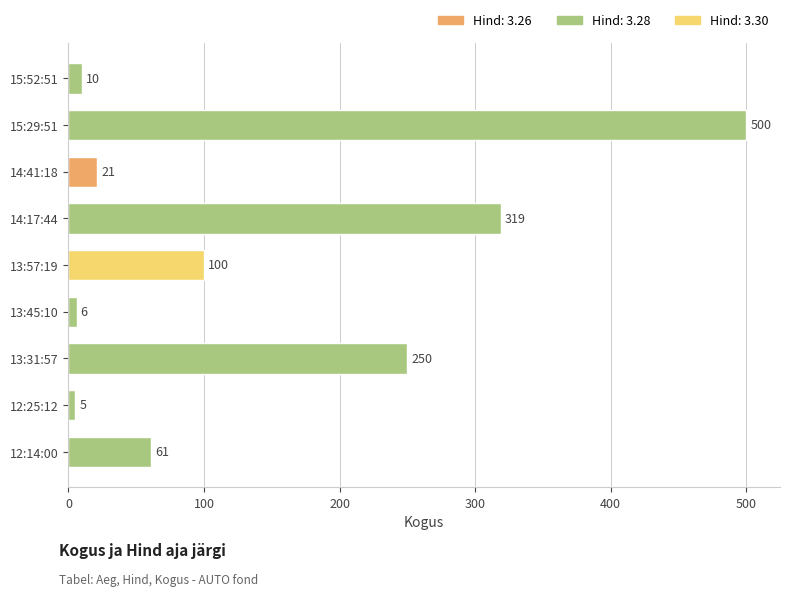

Reading top to bottom, extract all data points from this chart.

10	500	21	319	100	6	250	5	61